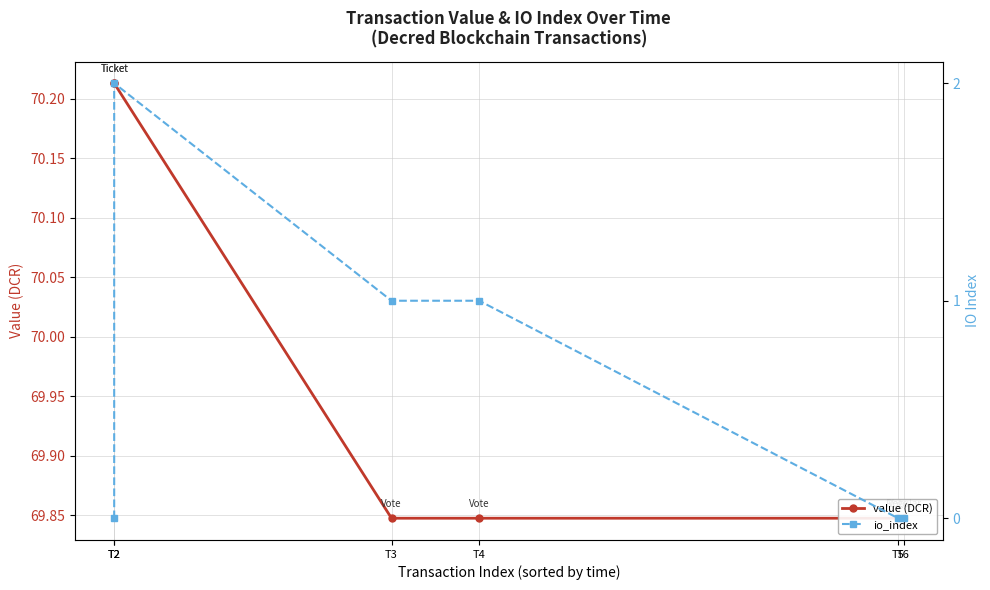

Reading right to left, list all the values displayed in this chart.

value (DCR): T6=69.8	T5=69.8	T4=69.8	T3=69.8	T2=70.2	T2=70.2
io_index: T6=0.0	T5=0.0	T4=1.0	T3=1.0	T2=2.0	T2=0.0